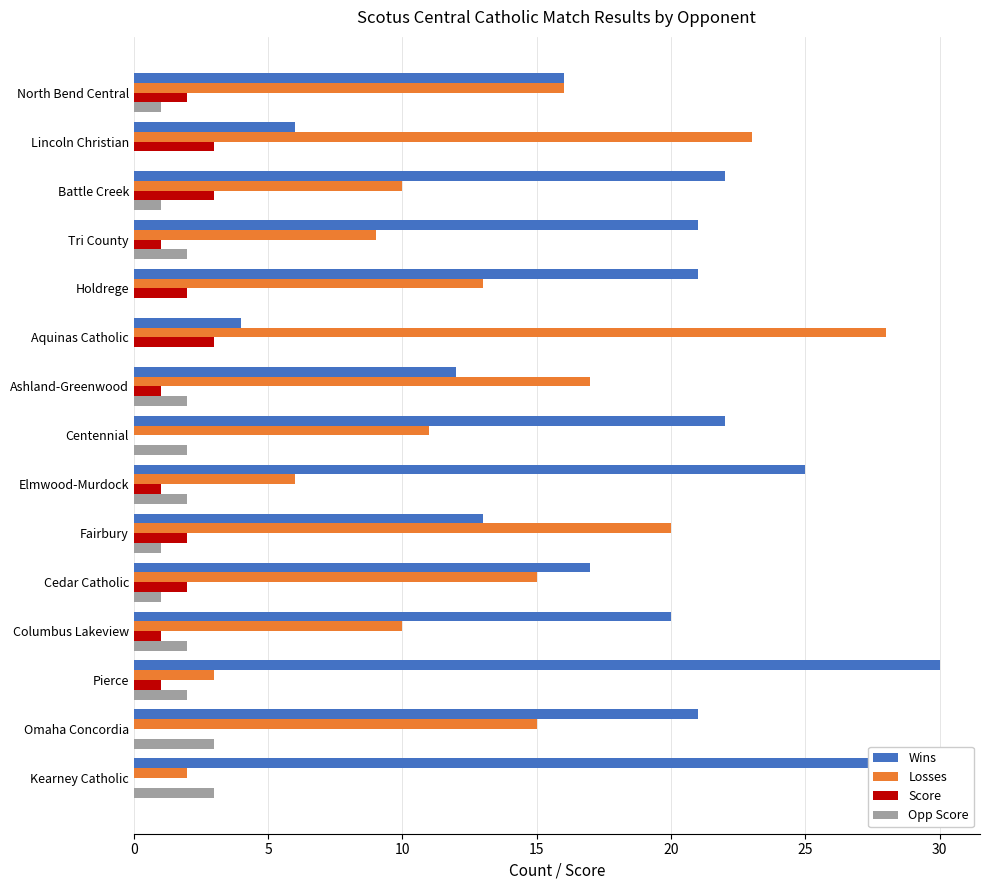

How many bars are there in total?

60